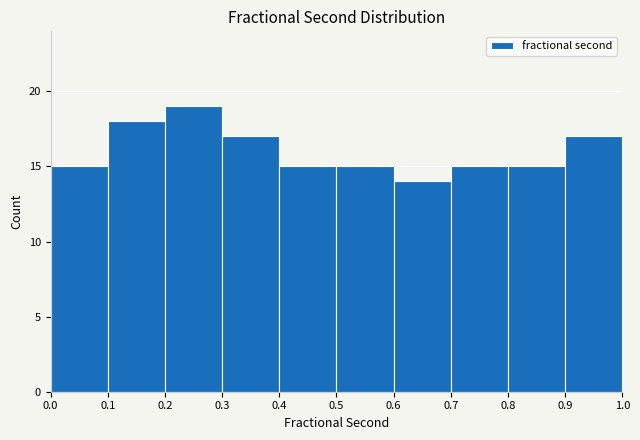

Reading left to right, transcribe this chart: for each bar, give the range it covers on the x-axis and its height. The values are not printed on the chart, so give them approximately, as read against the axis.

0.0 to 0.1: 15
0.1 to 0.2: 18
0.2 to 0.3: 19
0.3 to 0.4: 17
0.4 to 0.5: 15
0.5 to 0.6: 15
0.6 to 0.7: 14
0.7 to 0.8: 15
0.8 to 0.9: 15
0.9 to 1.0: 17